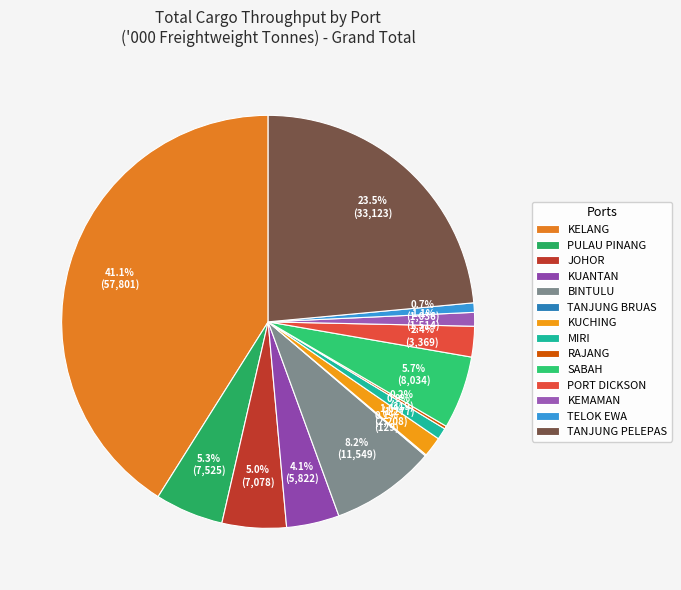

To the nearest percent, what is the combined percentage of BINTULU and KUANTAN?

12%